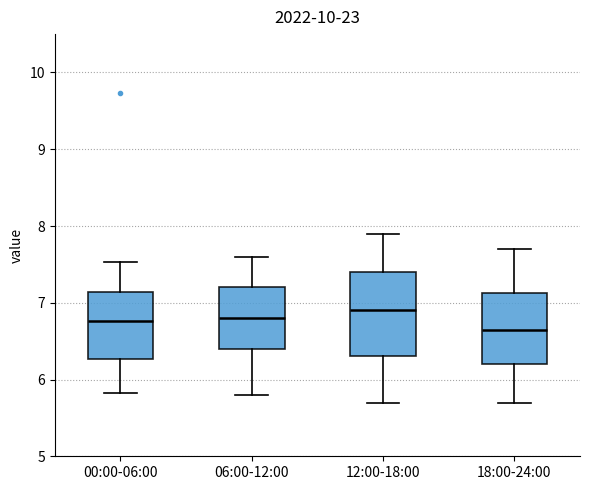

Comparing the boxes themselves (not the whiskers), which one is the tallest?

12:00-18:00